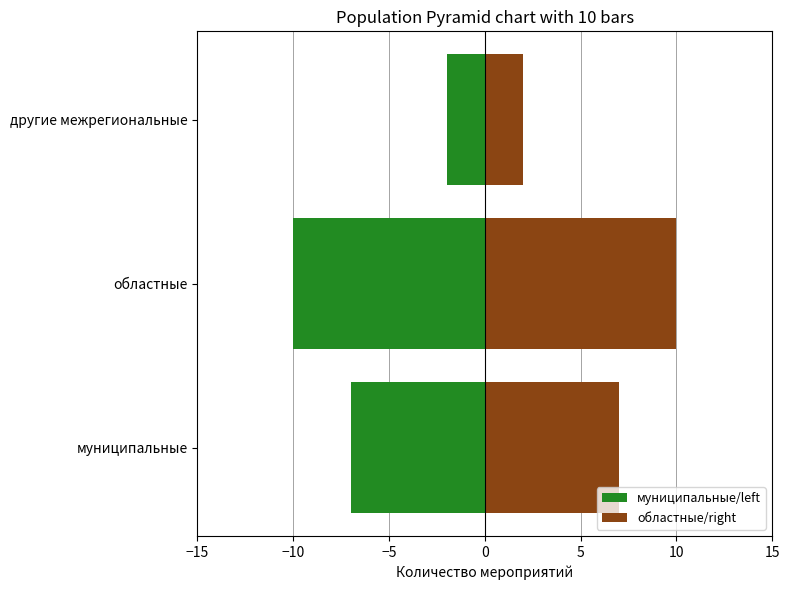

What is the sum of the муниципальные/left values at областные and другие межрегиональные?

-12